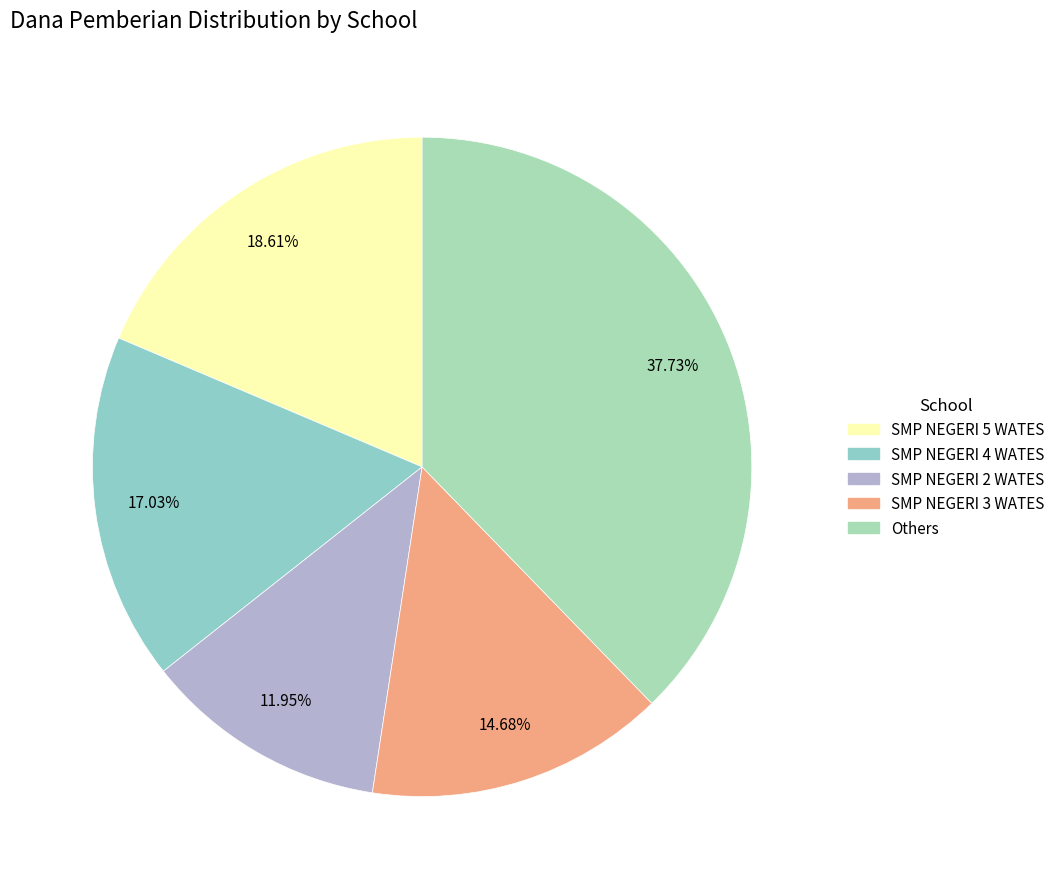

What percentage is the SMP NEGERI 4 WATES slice, to the nearest percent?

17%